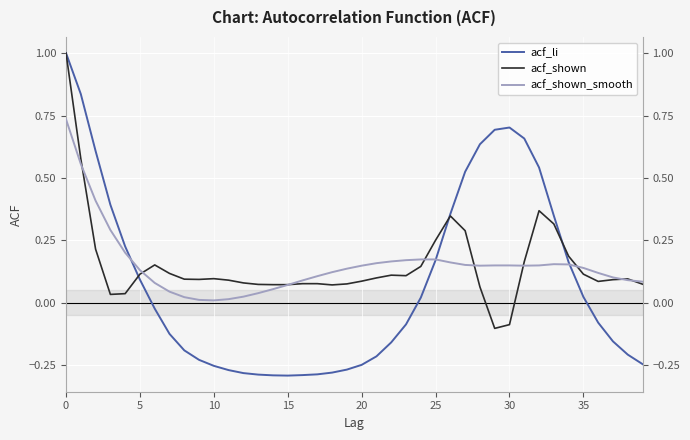

What is the label of the 25th point from the left?

24